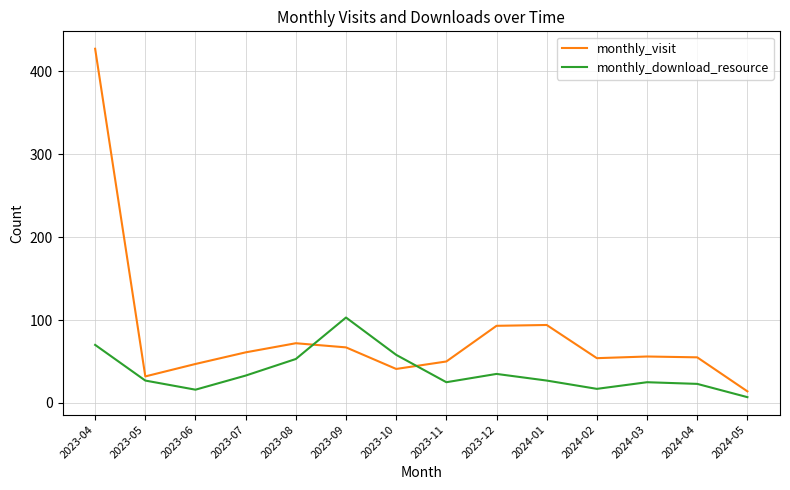

What is the highest value of the monthly_visit series?

427